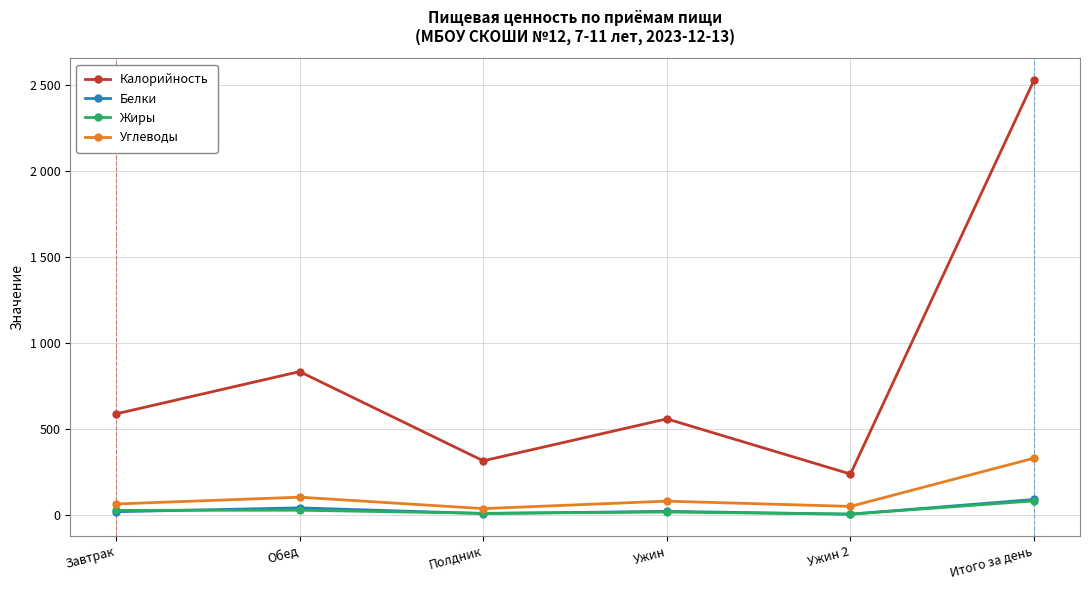

What are all the series names shown in the legend?

Калорийность, Белки, Жиры, Углеводы